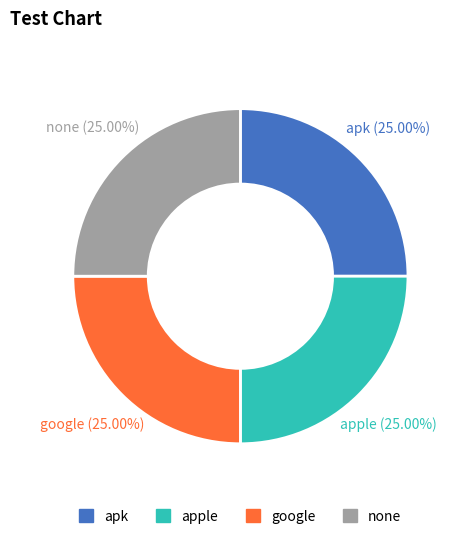

What is the ratio of the value at none to the value at google?

1.0